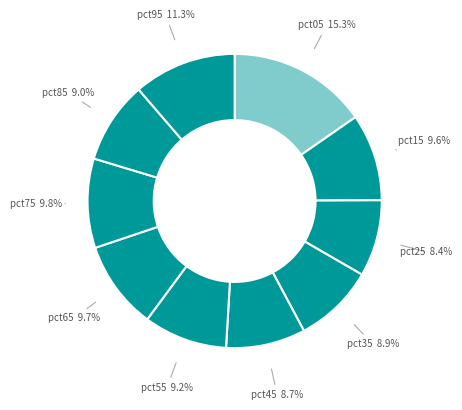

How many slices are in this pie chart?

10